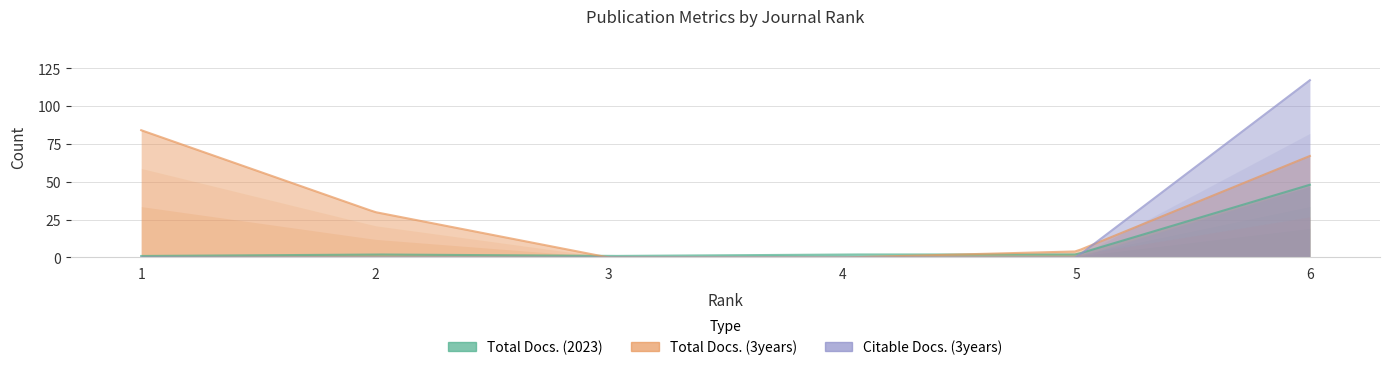

At 5, list the series in order from largest to smallest.

Total Docs. (3years), Total Docs. (2023), Citable Docs. (3years)